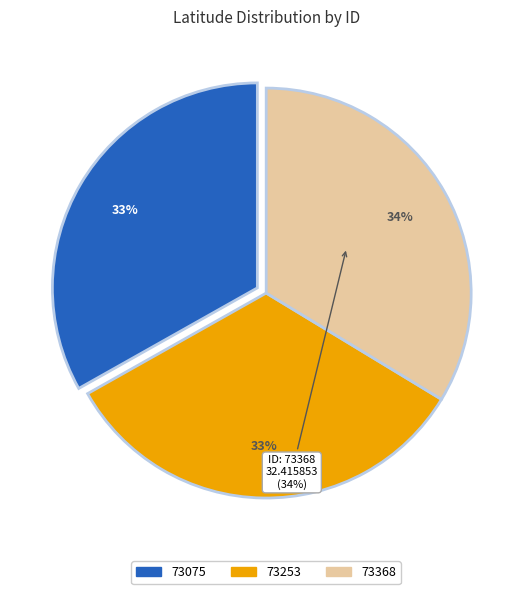

Count the number of slices in the pie.

3